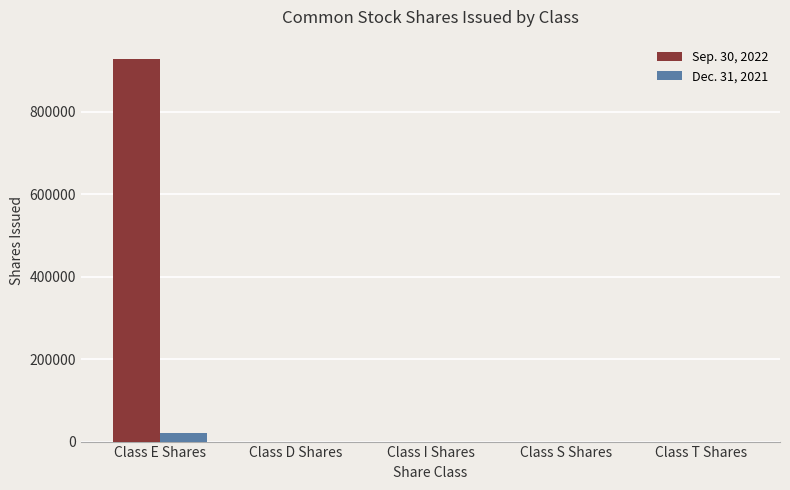

How many data points does each series have?

5